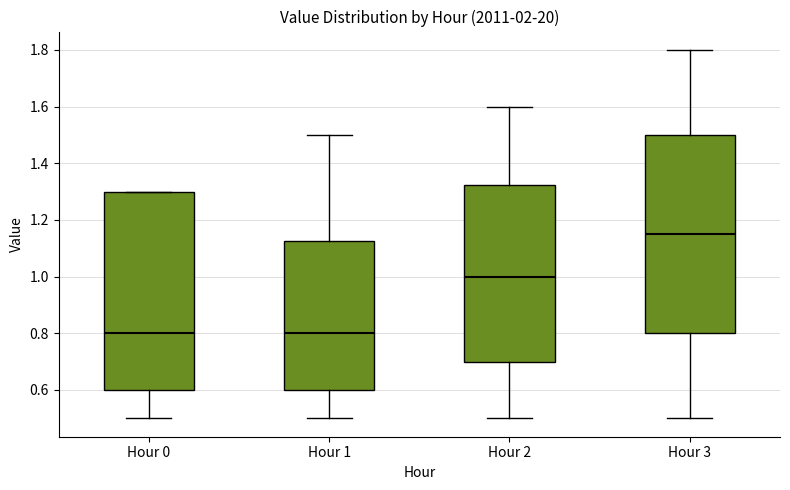

Which box has the highest median line?

Hour 3